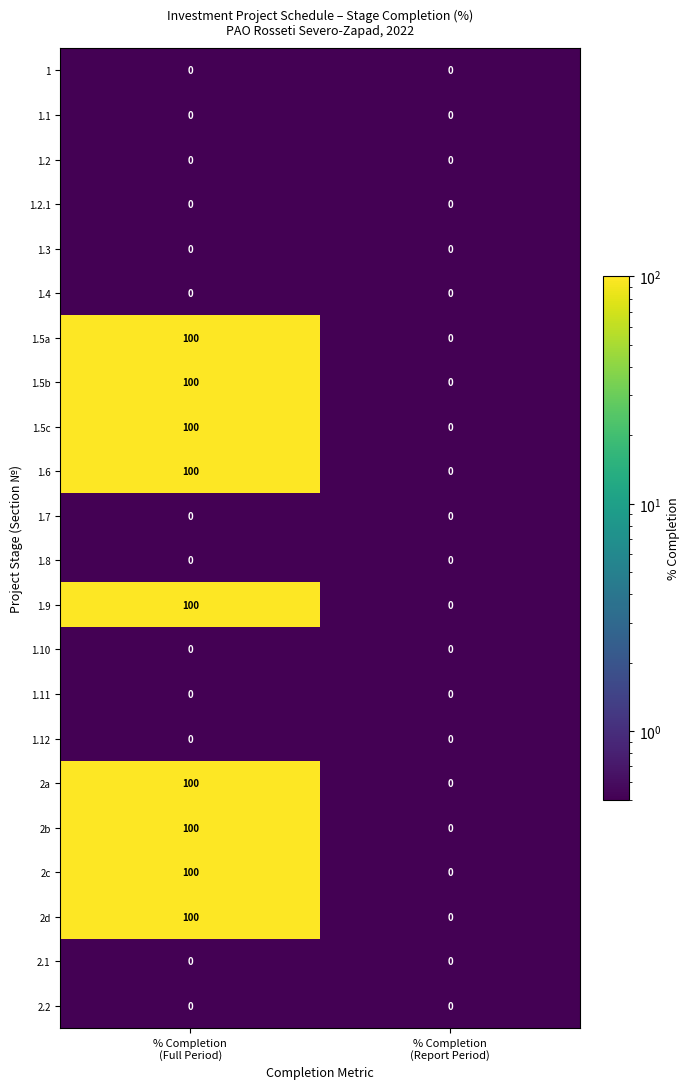

What is the sum of all 1.5a values?

100